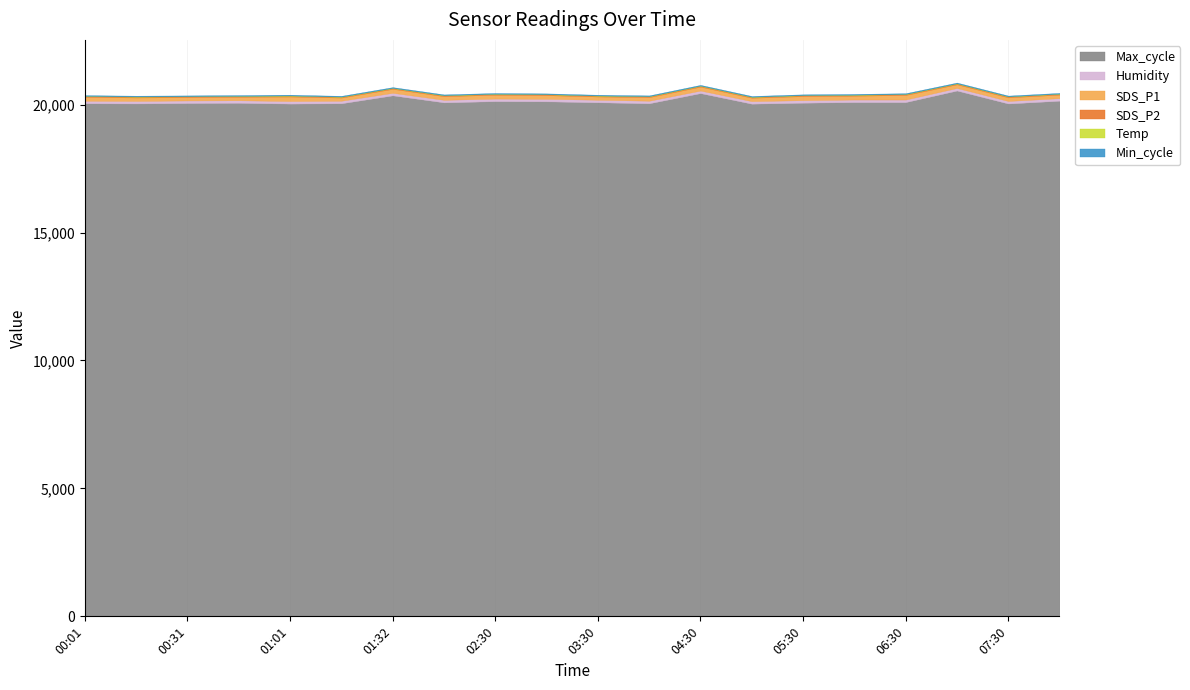

How many data points does each series have?

20